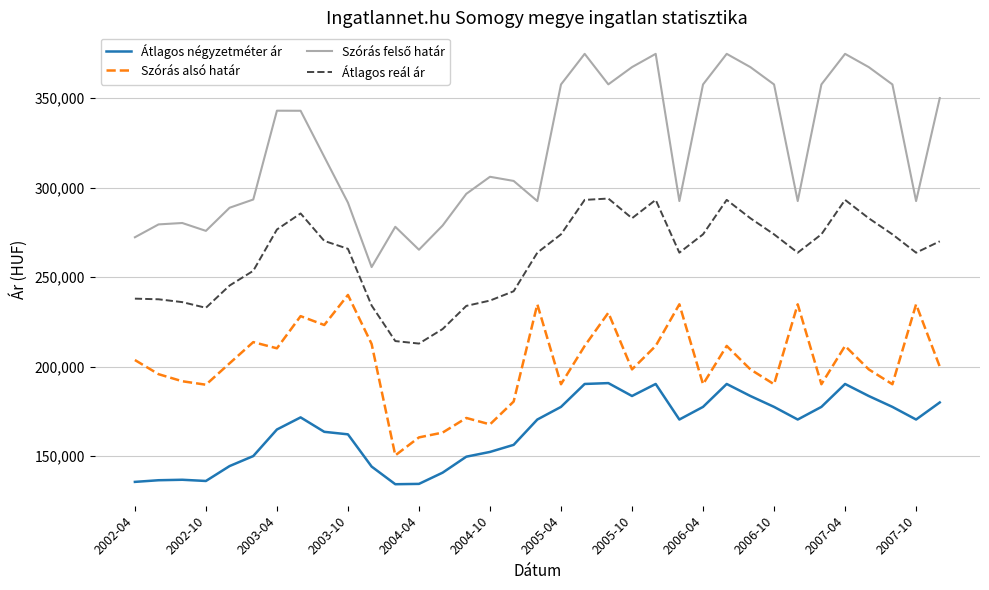

True or false: Átlagos négyzetméter ár and Szórás alsó határ cross at least once.

False